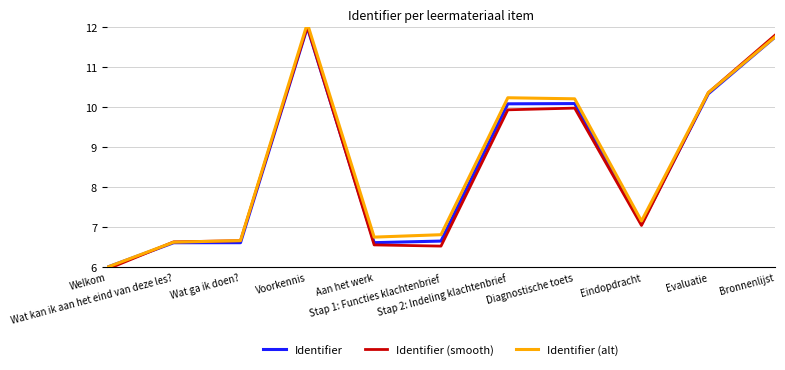

What is the label of the 1st point from the right?

Bronnenlijst